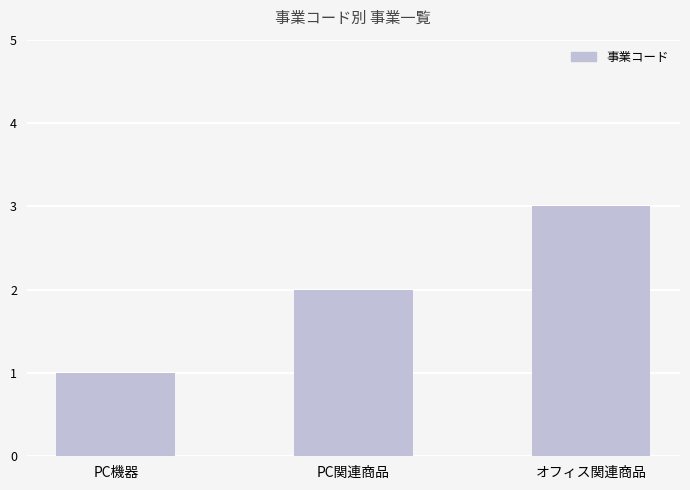

What is the smallest value displayed?

1